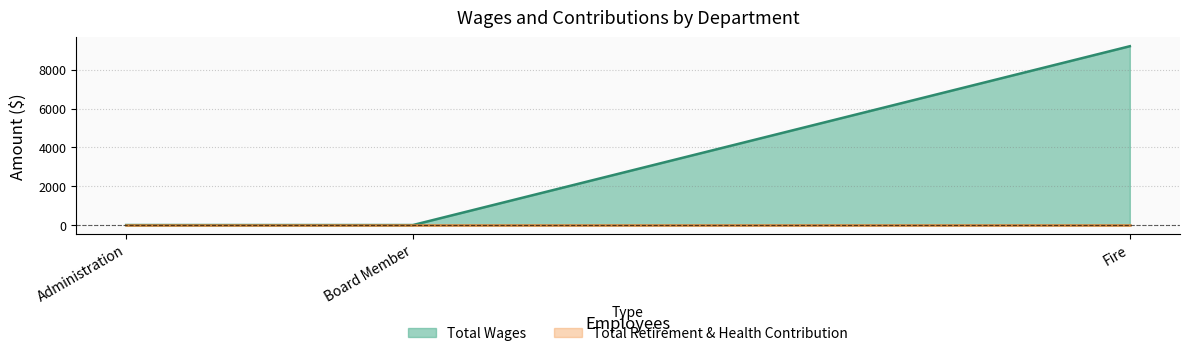

At how many categories does at least one series exceed 754?

1